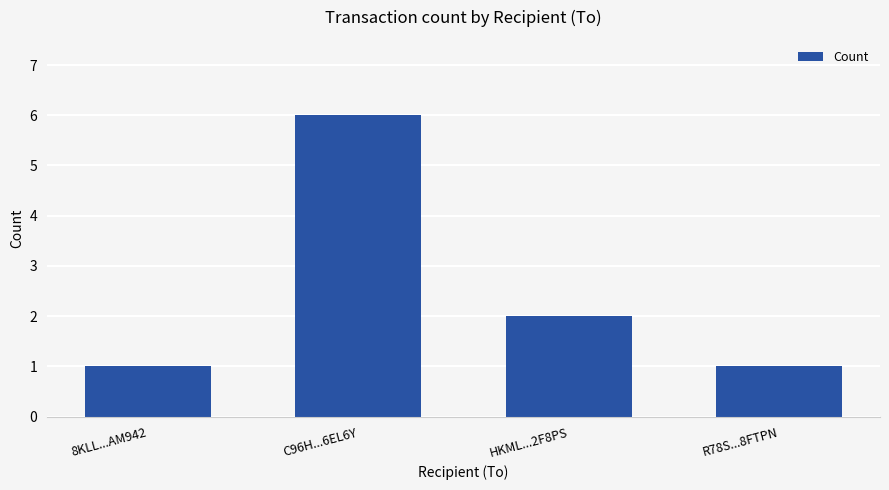

What is the minimum value shown in the chart?

1